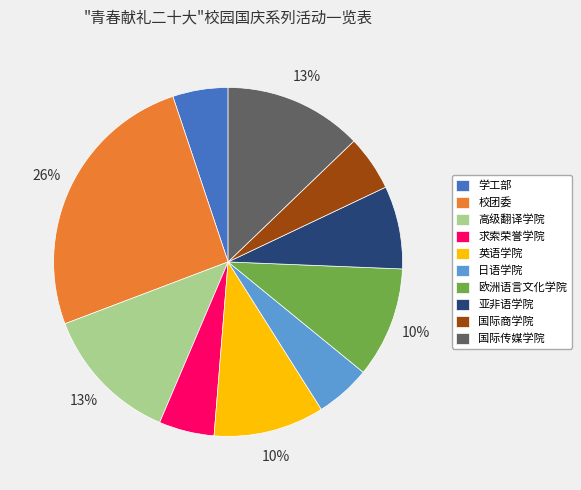

Is 亚非语学院 the majority of the pie?

No